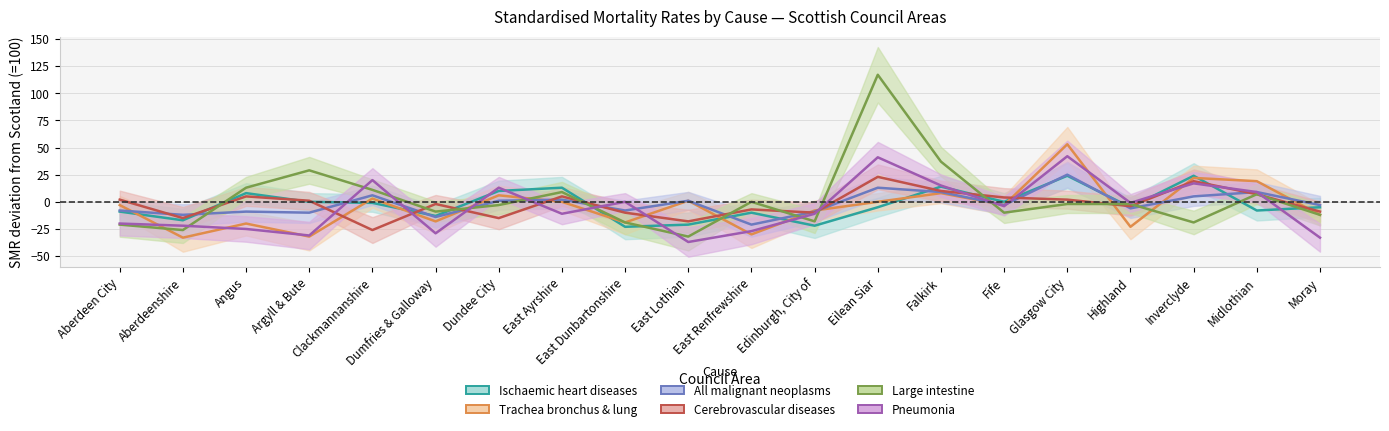

Reading left to right, transcribe all the data shown in this chart.

Ischaemic heart diseases: Aberdeen City=-9	Aberdeenshire=-17	Angus=8	Argyll & Bute=0	Clackmannanshire=-1	Dumfries & Galloway=-13	Dundee City=10	East Ayrshire=13	East Dunbartonshire=-23	East Lothian=-21	East Renfrewshire=-10	Edinburgh, City of=-22	Eilean Siar=-5	Falkirk=14	Fife=0	Glasgow City=24	Highland=-5	Inverclyde=24	Midlothian=-8	Moray=-5
Trachea bronchus & lung: Aberdeen City=-3	Aberdeenshire=-33	Angus=-20	Argyll & Bute=-32	Clackmannanshire=3	Dumfries & Galloway=-18	Dundee City=6	East Ayrshire=0	East Dunbartonshire=-19	East Lothian=1	East Renfrewshire=-30	Edinburgh, City of=-8	Eilean Siar=0	Falkirk=8	Fife=-3	Glasgow City=53	Highland=-23	Inverclyde=22	Midlothian=19	Moray=-12
All malignant neoplasms: Aberdeen City=-8	Aberdeenshire=-12	Angus=-9	Argyll & Bute=-10	Clackmannanshire=6	Dumfries & Galloway=-14	Dundee City=1	East Ayrshire=2	East Dunbartonshire=-8	East Lothian=1	East Renfrewshire=-21	Edinburgh, City of=-9	Eilean Siar=13	Falkirk=9	Fife=-3	Glasgow City=25	Highland=-6	Inverclyde=5	Midlothian=9	Moray=-3
Cerebrovascular diseases: Aberdeen City=2	Aberdeenshire=-15	Angus=5	Argyll & Bute=1	Clackmannanshire=-26	Dumfries & Galloway=-2	Dundee City=-15	East Ayrshire=5	East Dunbartonshire=-10	East Lothian=-18	East Renfrewshire=-7	Edinburgh, City of=-10	Eilean Siar=23	Falkirk=10	Fife=4	Glasgow City=2	Highland=-4	Inverclyde=19	Midlothian=7	Moray=-9
Large intestine: Aberdeen City=-21	Aberdeenshire=-26	Angus=13	Argyll & Bute=29	Clackmannanshire=11	Dumfries & Galloway=-9	Dundee City=-3	East Ayrshire=9	East Dunbartonshire=-19	East Lothian=-32	East Renfrewshire=0	Edinburgh, City of=-18	Eilean Siar=117	Falkirk=37	Fife=-10	Glasgow City=-2	Highland=-2	Inverclyde=-19	Midlothian=7	Moray=-12
Pneumonia: Aberdeen City=-20	Aberdeenshire=-22	Angus=-25	Argyll & Bute=-31	Clackmannanshire=20	Dumfries & Galloway=-29	Dundee City=13	East Ayrshire=-11	East Dunbartonshire=0	East Lothian=-37	East Renfrewshire=-27	Edinburgh, City of=-11	Eilean Siar=41	Falkirk=15	Fife=-4	Glasgow City=42	Highland=-1	Inverclyde=17	Midlothian=9	Moray=-33